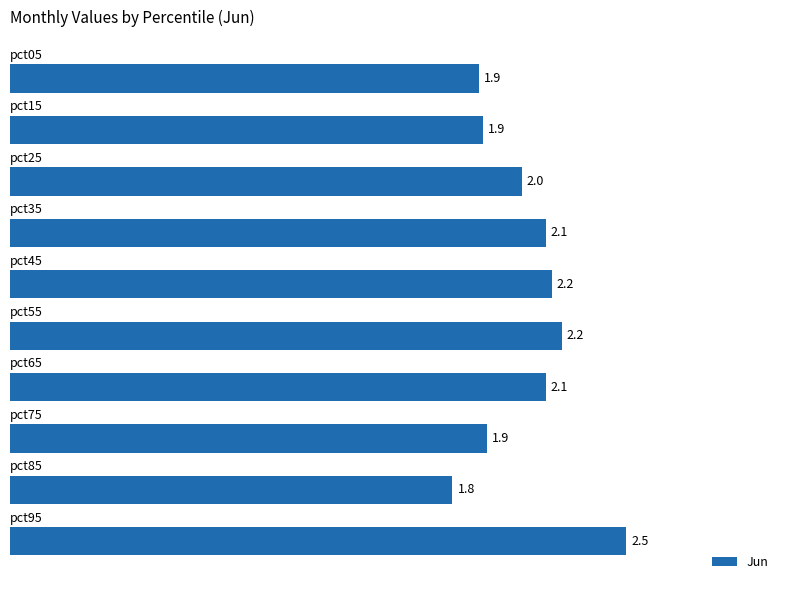

How many bars are there in total?

10